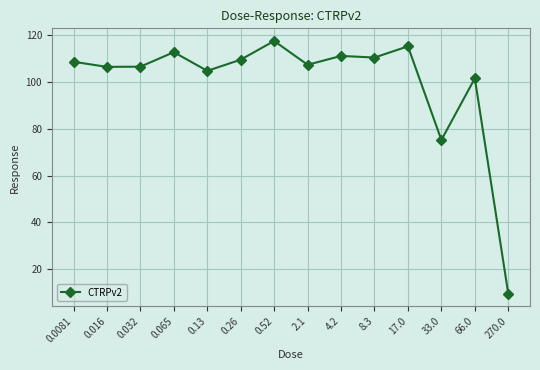

Is it true that the value at 0.13 is 166.9?

False